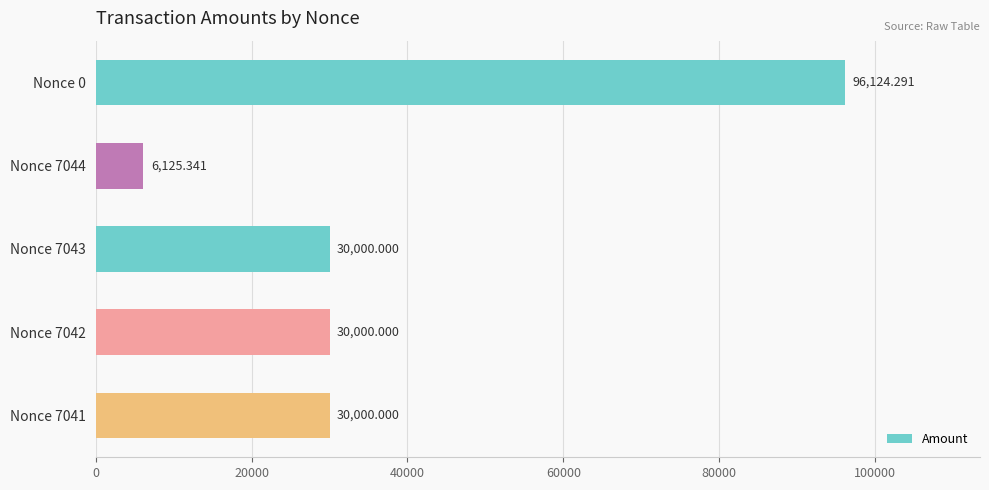

What is the ratio of the value at Nonce 7042 to the value at Nonce 7041?

1.0